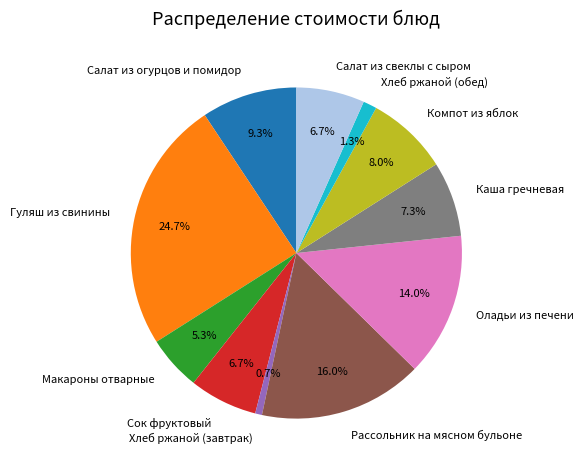

Which has a higher value, Оладьи из печени or Макароны отварные?

Оладьи из печени